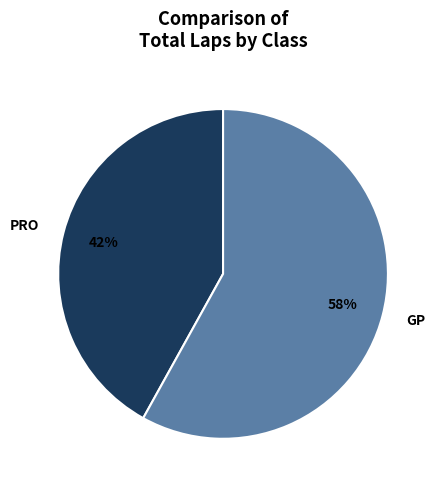

Which slice is the smallest?

PRO